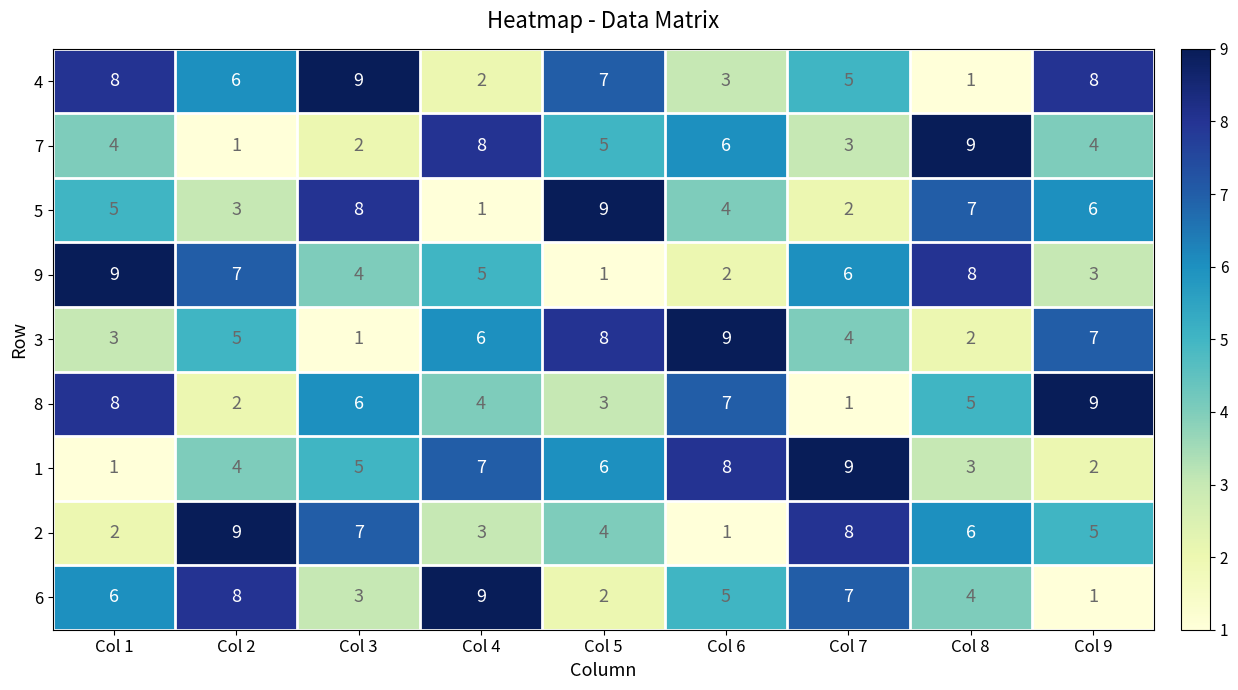

Read the 9 value at Col 9.

3